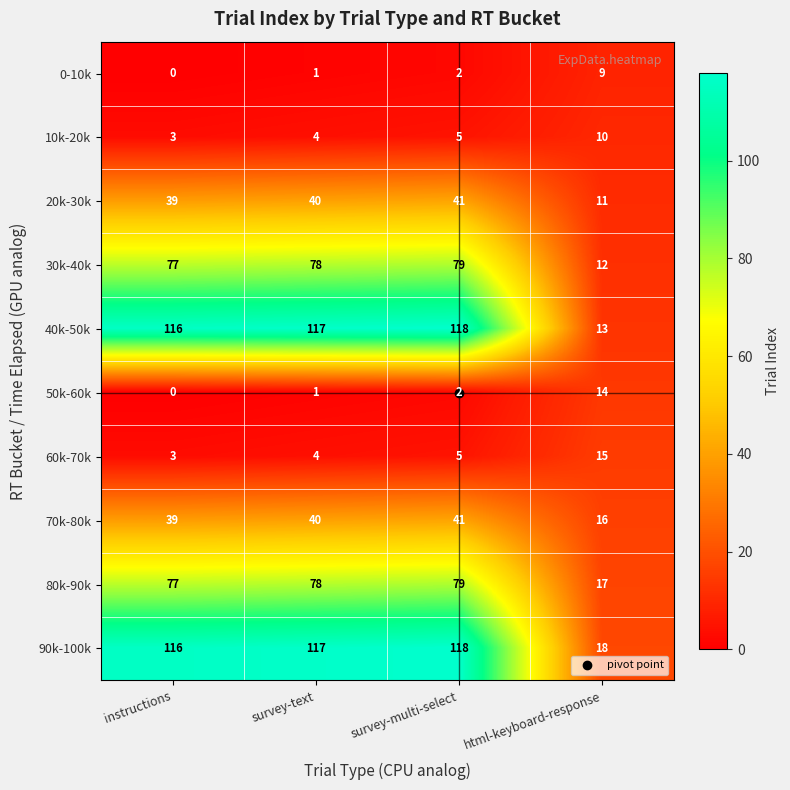

What is the highest value of the 60k-70k series?

15